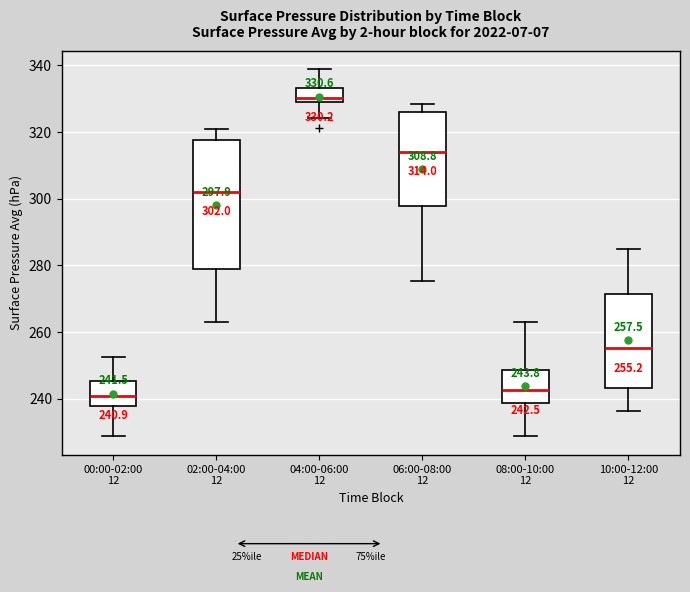

Comparing the boxes themselves (not the whiskers), which one is the tallest?

02:00-04:00 12